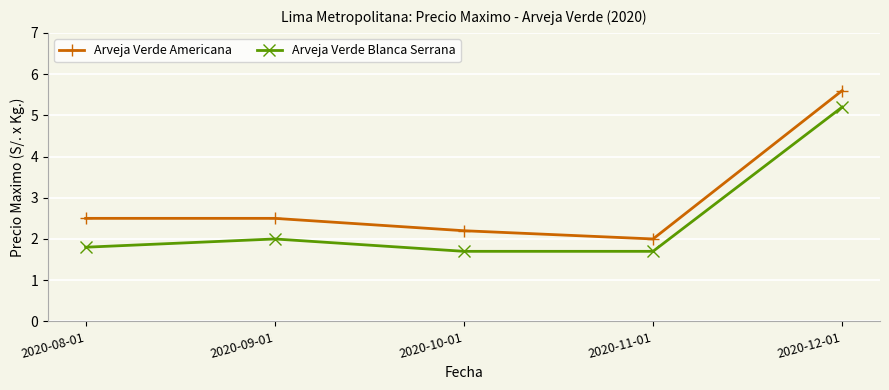

What is the difference between the Arveja Verde Americana values at 2020-09-01 and 2020-12-01?

3.1